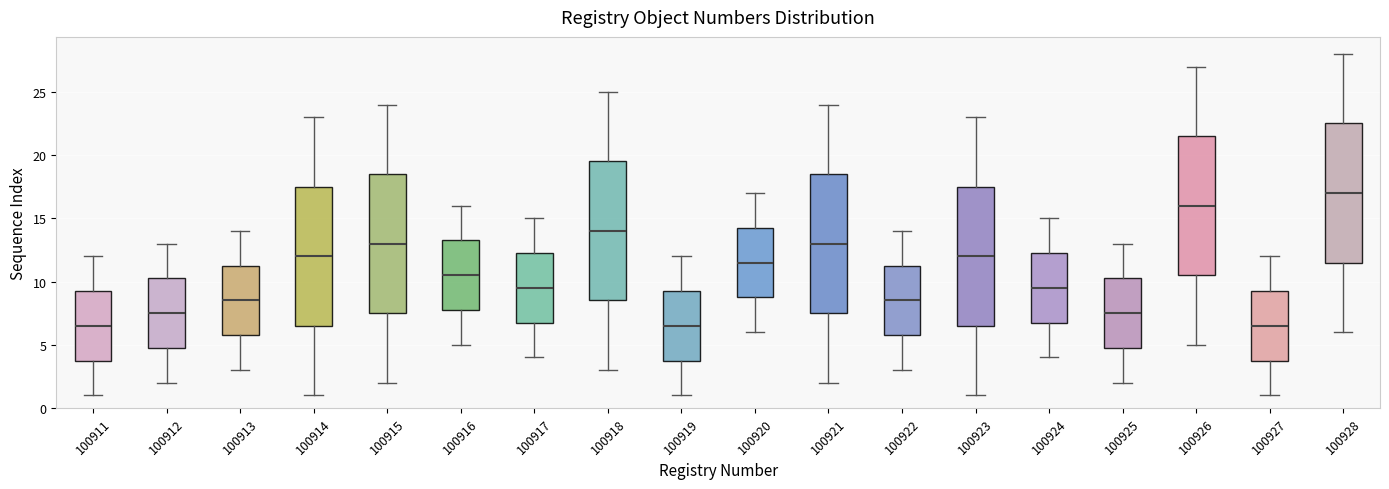

Where is the upper edge of the box at x = 100916 on the y-axis? The values are not printed on the chart, so give them approximately, as read against the axis.

13.5